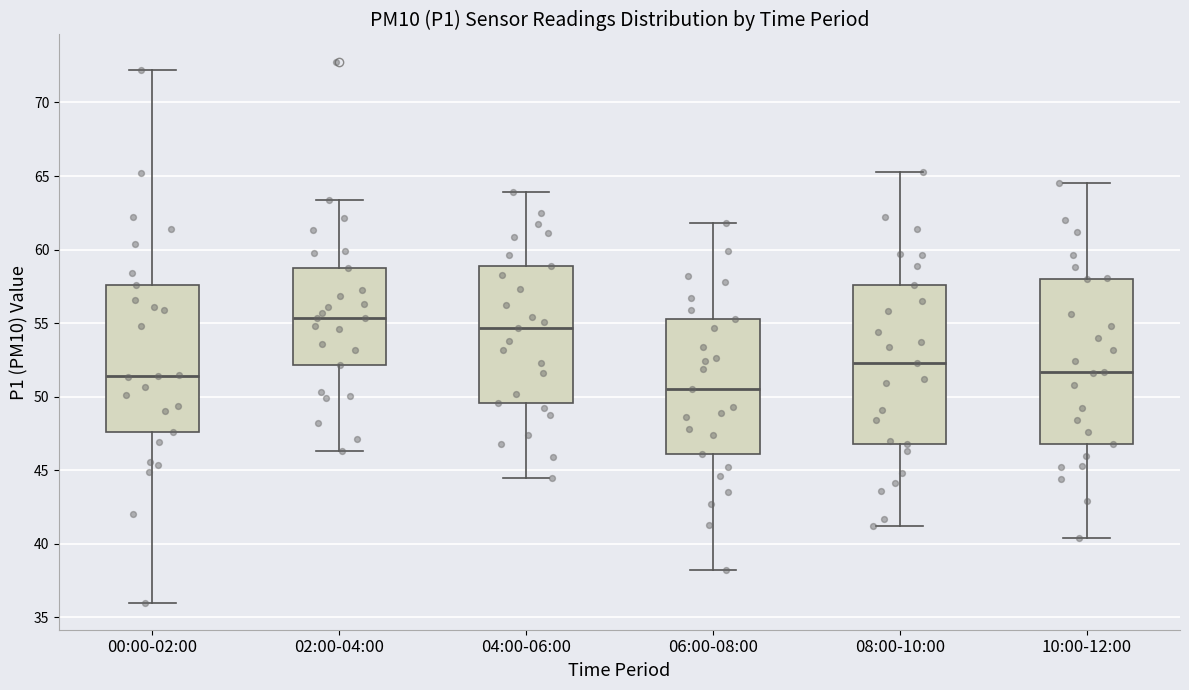

Reading left to right, read every box against the y-axis: the position of its median line, the range the box covers, and the ends of its whiskers. The values are not printed on the chart, so give them approximately, as read against the axis.

00:00-02:00: median 51.5, box 47.5 to 57.5, whiskers 36.0 to 72.0
02:00-04:00: median 55.5, box 52.0 to 59.0, whiskers 46.5 to 63.5
04:00-06:00: median 54.5, box 49.5 to 59.0, whiskers 44.5 to 64.0
06:00-08:00: median 50.5, box 46.0 to 55.5, whiskers 38.0 to 62.0
08:00-10:00: median 52.5, box 47.0 to 57.5, whiskers 41.0 to 65.5
10:00-12:00: median 51.5, box 47.0 to 58.0, whiskers 40.5 to 64.5